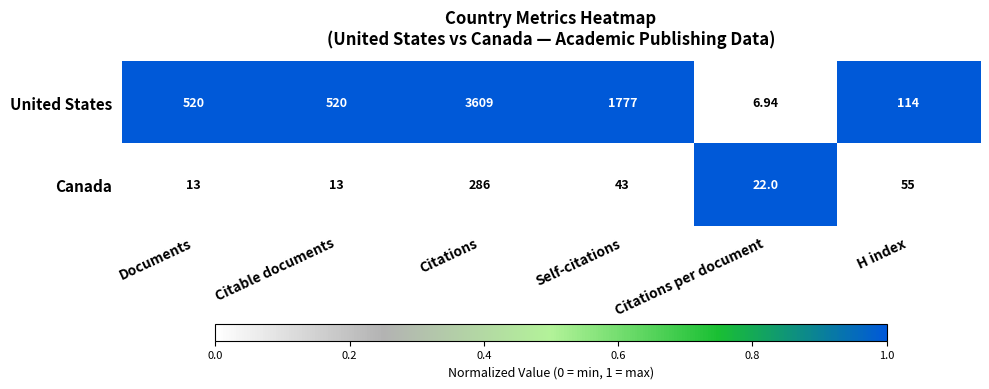

At which category is the sum across all series the highest?

Citations